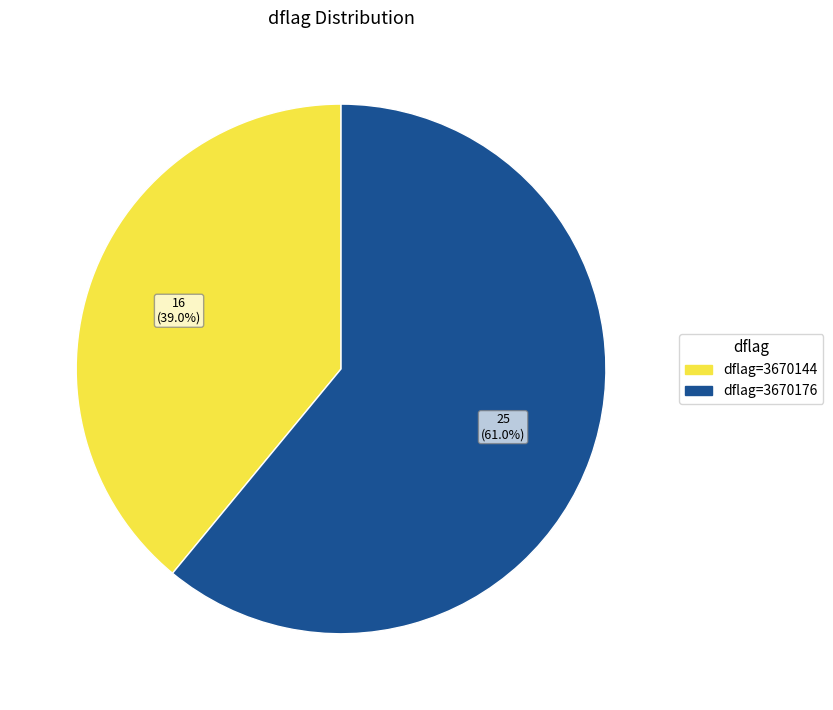

Is dflag=3670176 the majority of the pie?

Yes